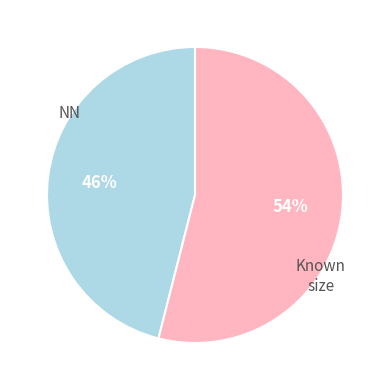

To the nearest percent, what is the difference between the largest and smallest slice percentages?

8%